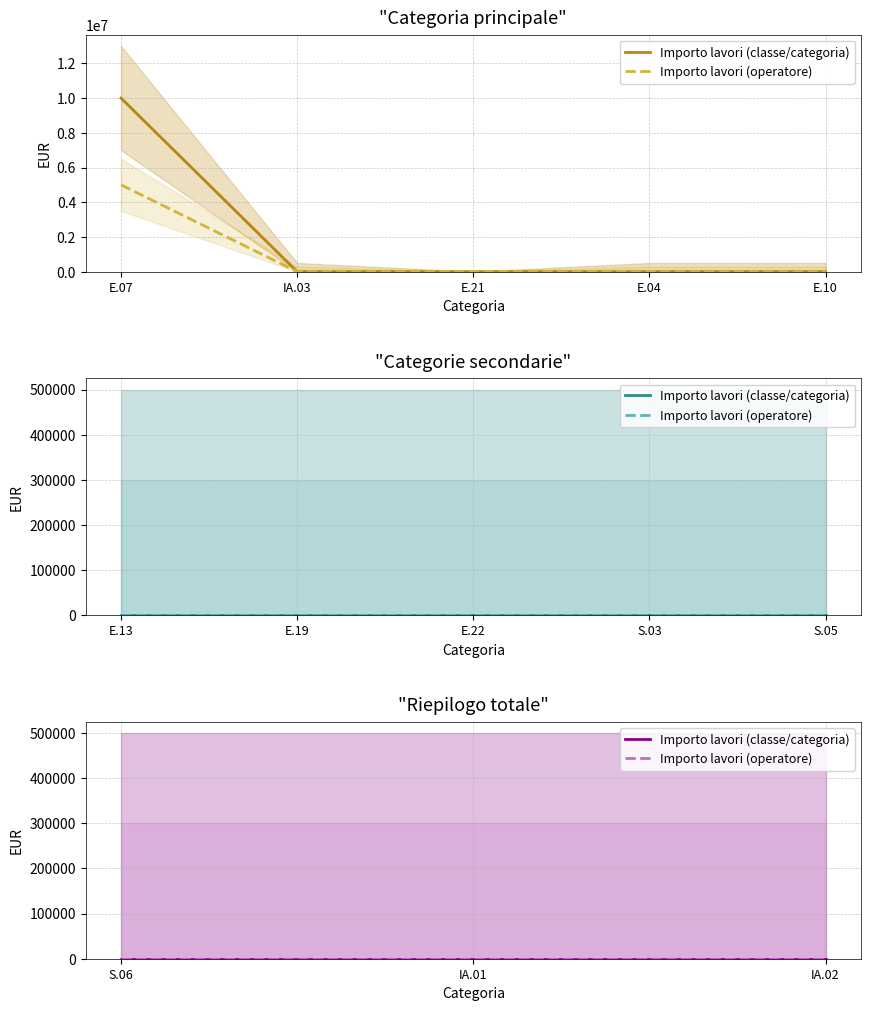

How many values in Importo lavori (classe/categoria) are above zero?

2